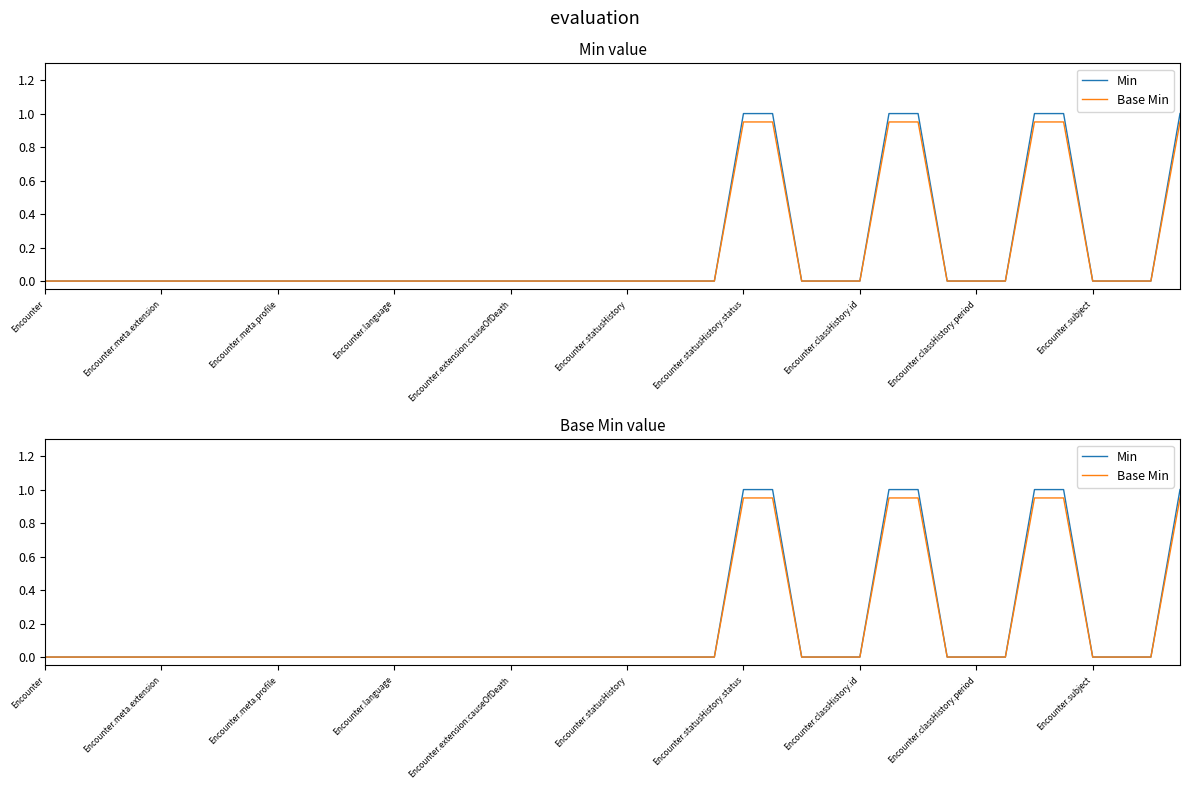

Reading left to right, extract all data points from this chart.

Min: 0.0	0.0	0.0	0.0	0.0	0.0	0.0	0.0	0.0	0.0	0.0	0.0	0.0	0.0	0.0	0.0	0.0	0.0	0.0	0.0	0.0	0.0	0.0	0.0	1.0	1.0	0.0	0.0	0.0	1.0	1.0	0.0	0.0	0.0	1.0	1.0	0.0	0.0	0.0	1.0
Base Min: 0.0	0.0	0.0	0.0	0.0	0.0	0.0	0.0	0.0	0.0	0.0	0.0	0.0	0.0	0.0	0.0	0.0	0.0	0.0	0.0	0.0	0.0	0.0	0.0	0.9	0.9	0.0	0.0	0.0	0.9	0.9	0.0	0.0	0.0	0.9	0.9	0.0	0.0	0.0	0.9